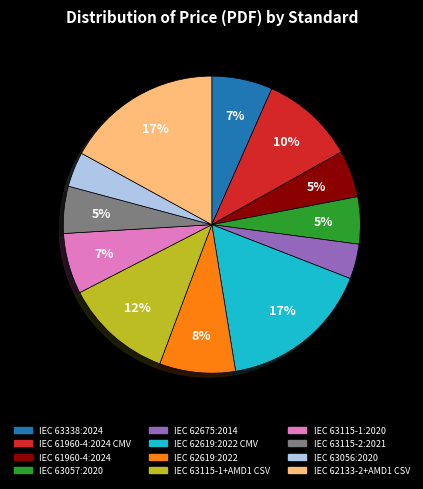

True or false: IEC 61960-4:2024 accounts for 1% of the total.

False